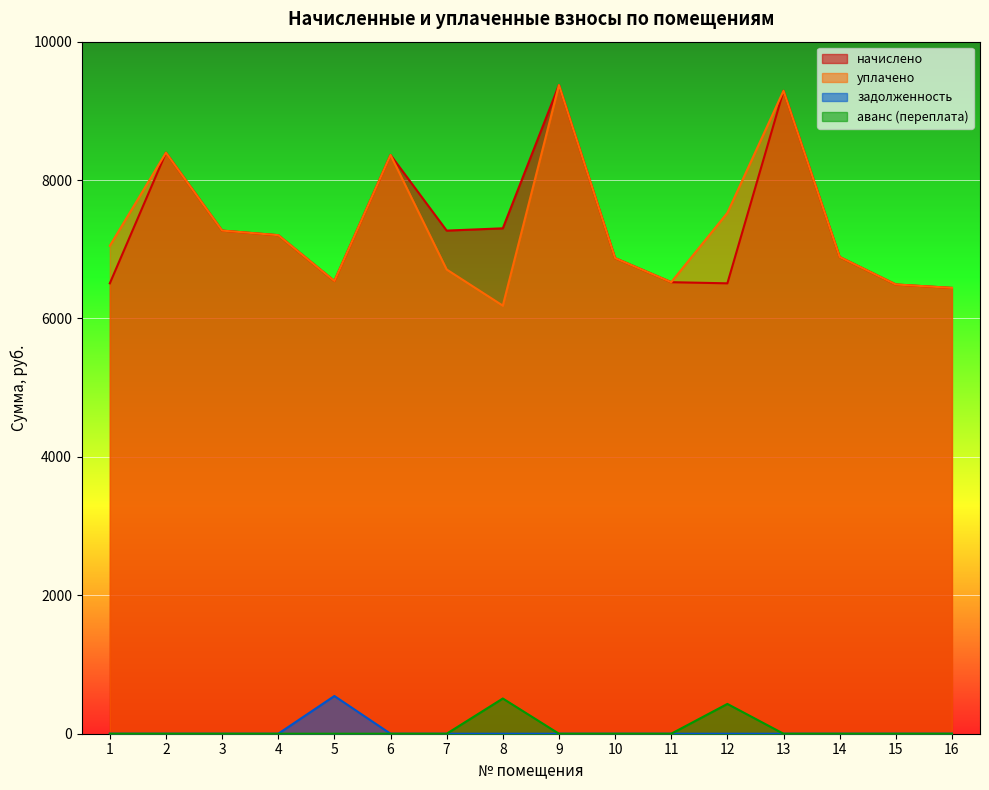

What are all the series names shown in the legend?

начислено, уплачено, задолженность, аванс (переплата)